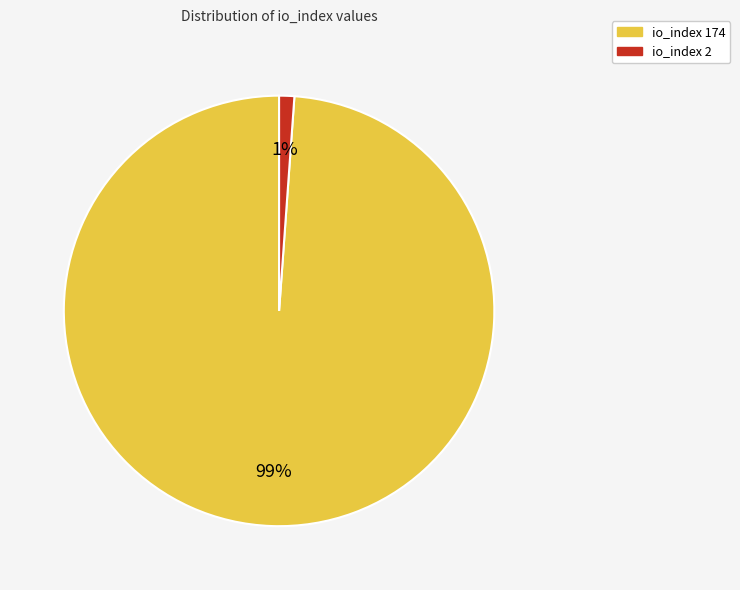

The io_index 174 slice represents 85% of the pie. True or false?

False